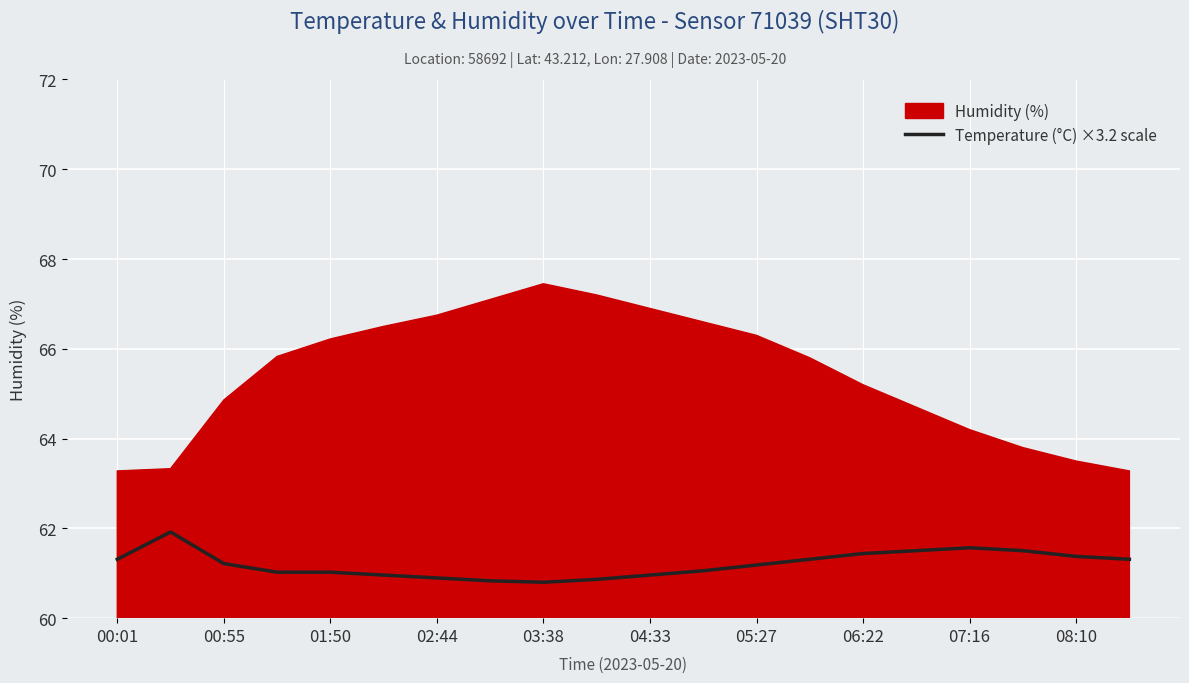

Is it true that Temperature (°C) ×3.2 scale equals 61.3 at 00:01?

True